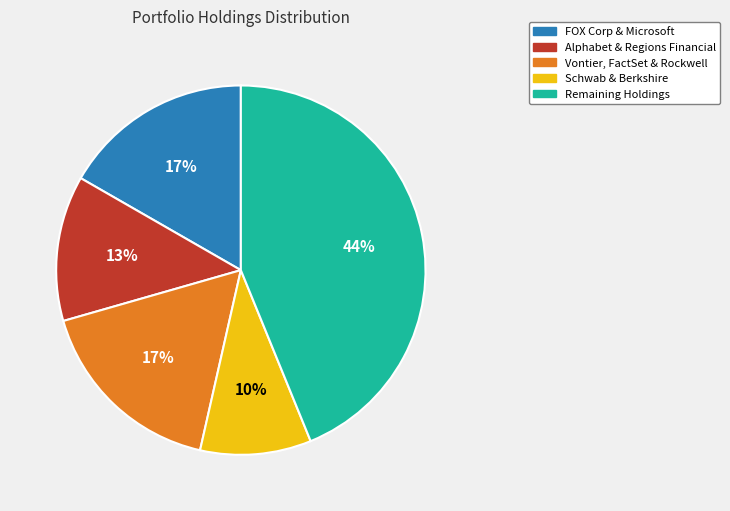

Is there any slice that represents more than half of the pie?

No